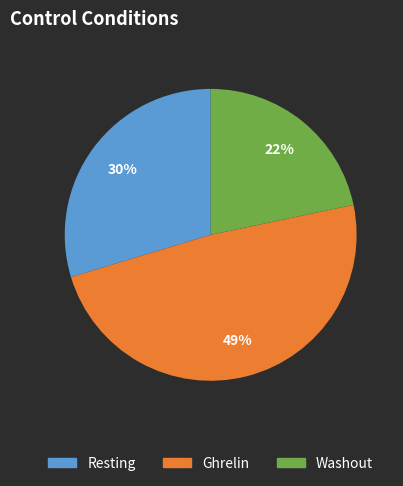

To the nearest percent, what is the difference between the largest and smallest slice percentages?

27%